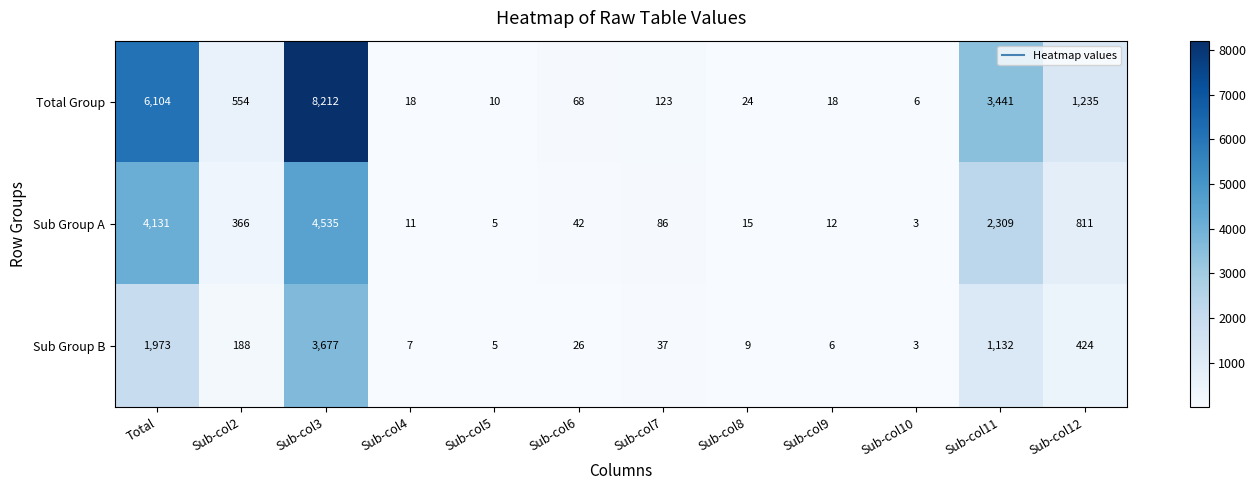

What is the minimum value shown in the chart?

3